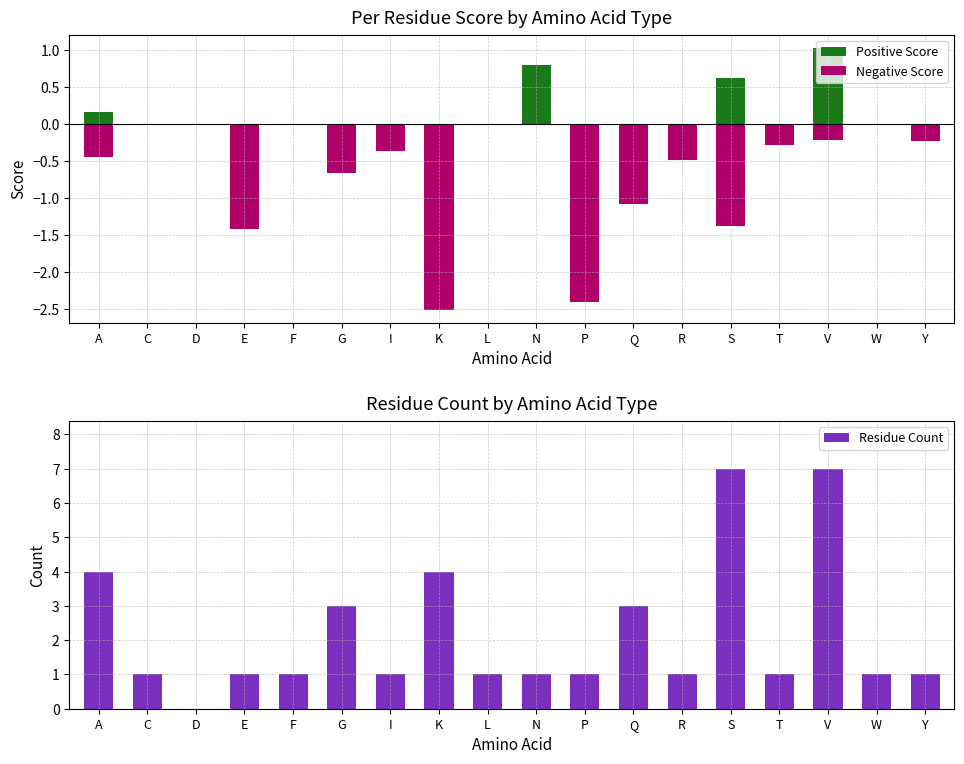

What is the smallest value displayed?

-2.5